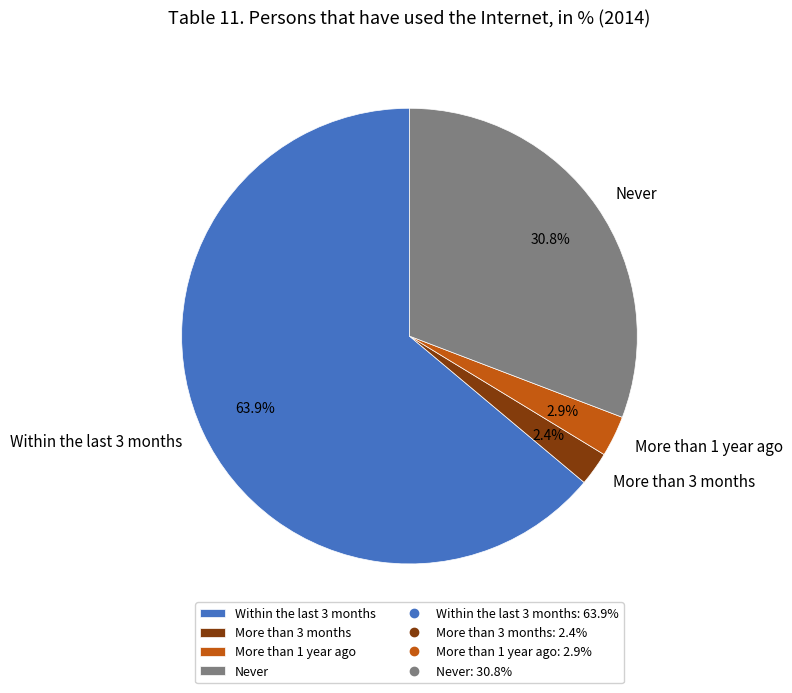

Which slice is the smallest?

More than 3 months